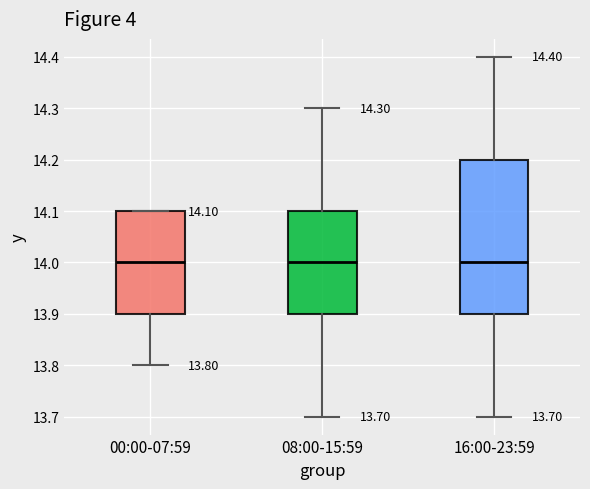

Comparing the boxes themselves (not the whiskers), which one is the tallest?

16:00-23:59